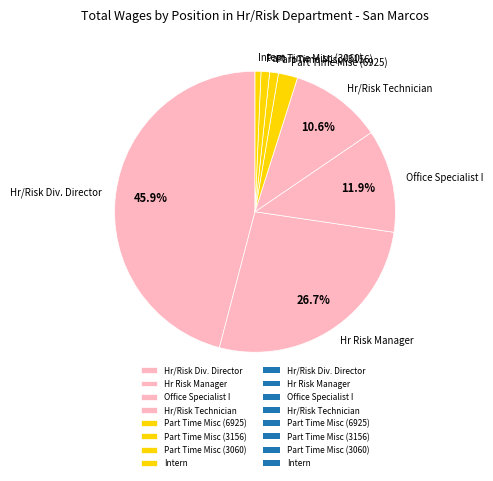

What percentage is the Part Time Misc (3060) slice, to the nearest percent?

1%